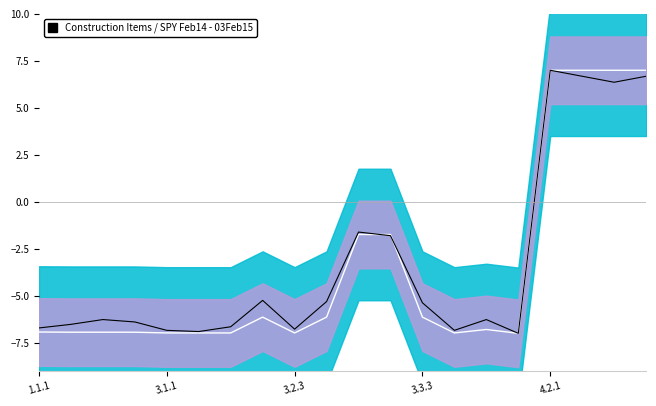

What is the maximum value for Center?

7.0